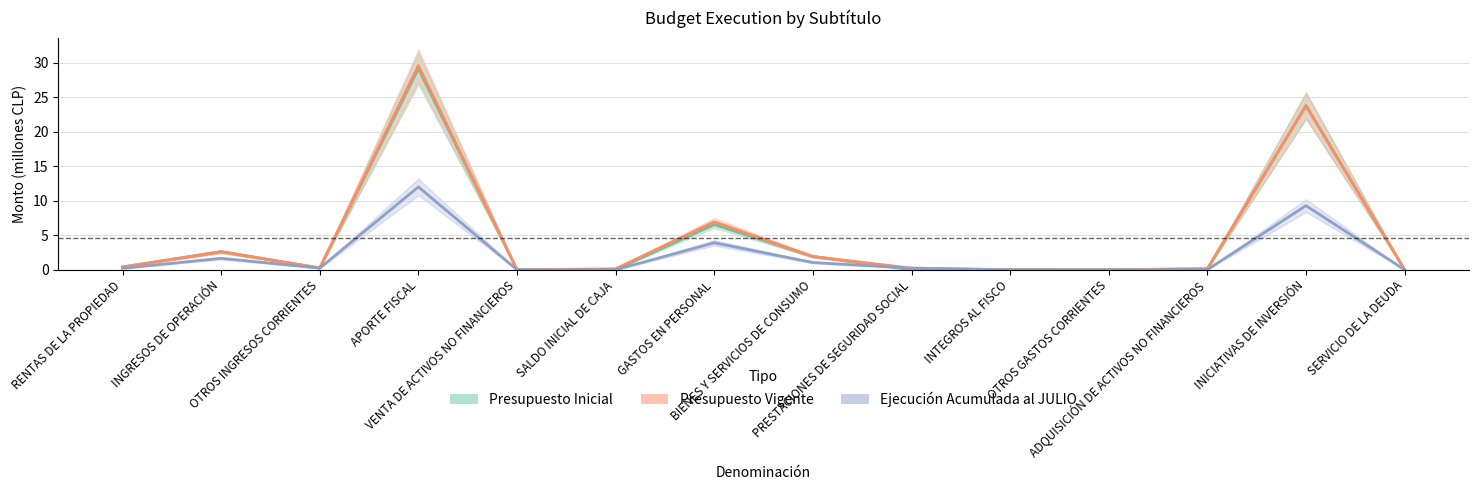

Which category has the lowest value in the Ejecución Acumulada al JULIO series?

VENTA DE ACTIVOS NO FINANCIEROS